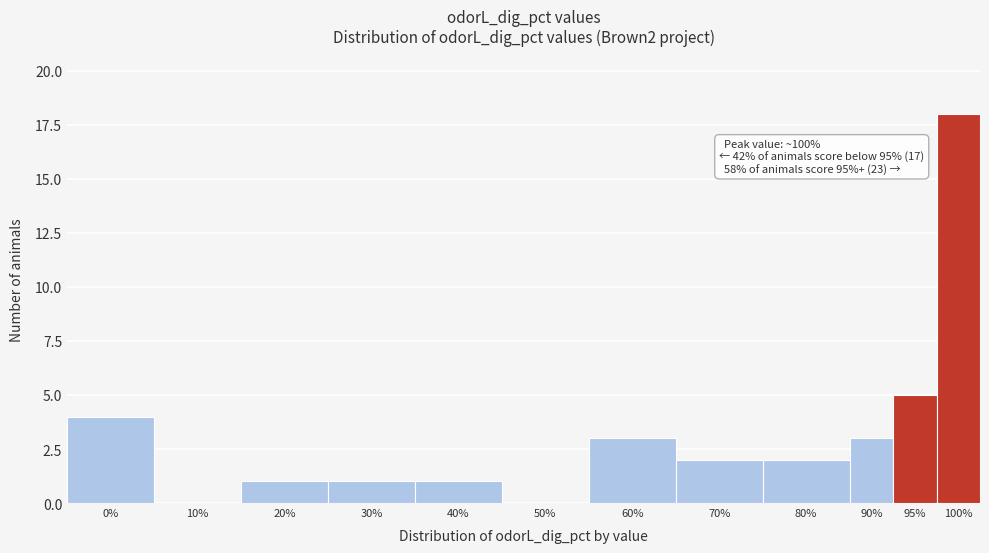

Reading left to right, extract all data points from this chart.

0%=4	10%=0	20%=1	30%=1	40%=1	50%=0	60%=3	70%=2	80%=2	90%=3	95%=5	100%=18